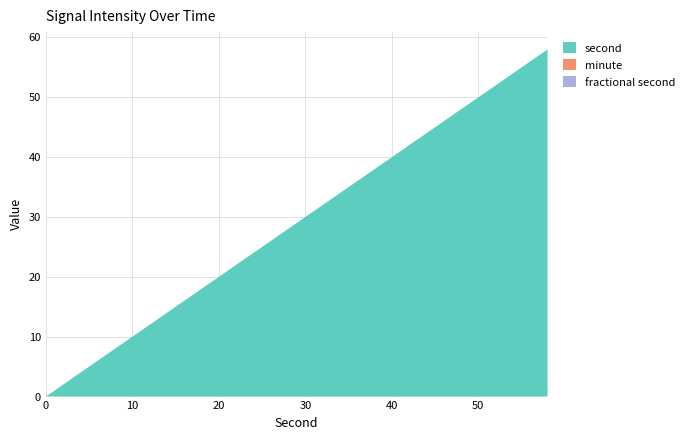

Reading right to left, transcribe all the data shown in this chart.

second: 58	56	54	52	50	48	46	44	42	40	38	36	34	32	30	28	26	24	22	20	18	16	14	12	10	8	6	4	2	0
minute: 0	0	0	0	0	0	0	0	0	0	0	0	0	0	0	0	0	0	0	0	0	0	0	0	0	0	0	0	0	0
fractional second: 0	0	0	0	0	0	0	0	0	0	0	0	0	0	0	0	0	0	0	0	0	0	0	0	0	0	0	0	0	0